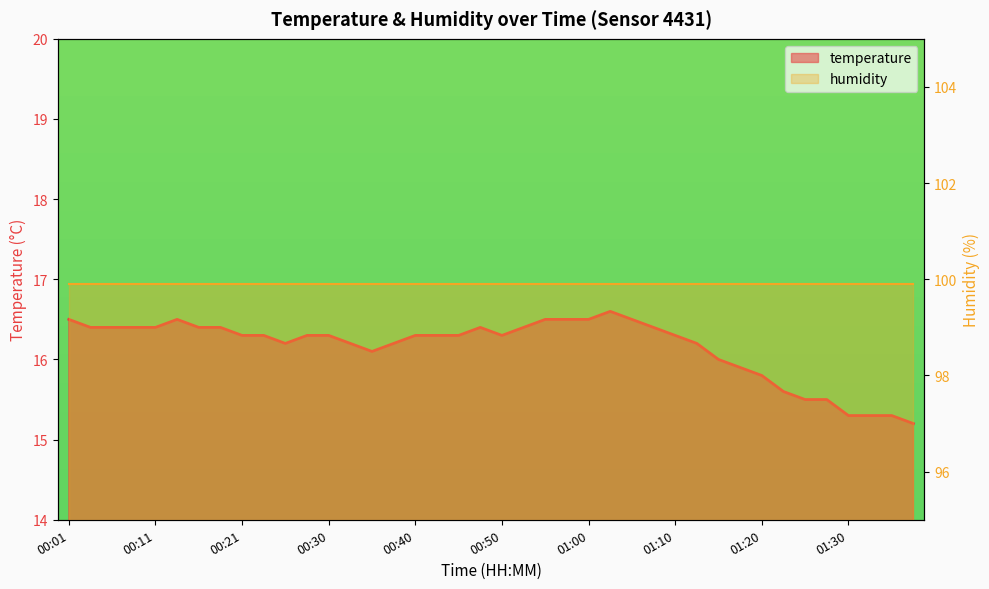

What is the greatest value displayed?

16.6